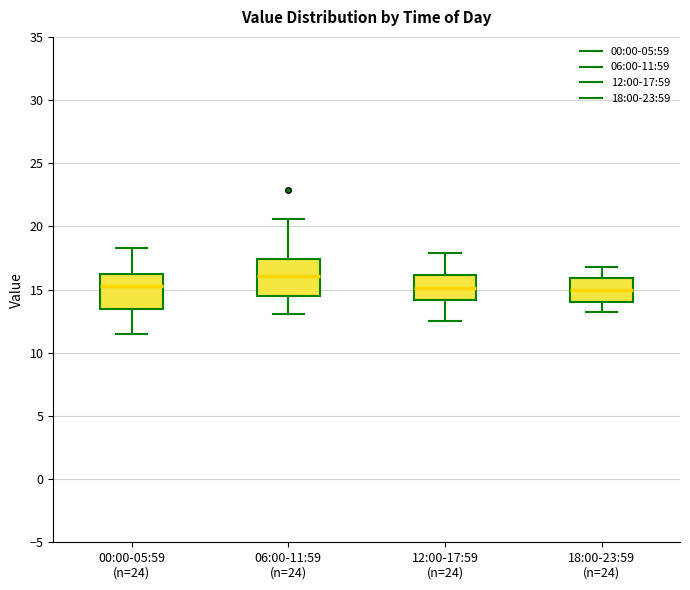

Reading left to right, transcribe this box plot: for each box, give where its median line is, the range the box spans, and where its two whiskers end, as read against the y-axis. The values are not printed on the chart, so give them approximately, as read against the axis.

00:00-05:59 (n=24): median 15.5, box 13.5 to 16.5, whiskers 11.5 to 18.5
06:00-11:59 (n=24): median 16.0, box 14.5 to 17.5, whiskers 13.0 to 20.5
12:00-17:59 (n=24): median 15.0, box 14.0 to 16.0, whiskers 12.5 to 18.0
18:00-23:59 (n=24): median 15.0, box 14.0 to 16.0, whiskers 13.0 to 17.0